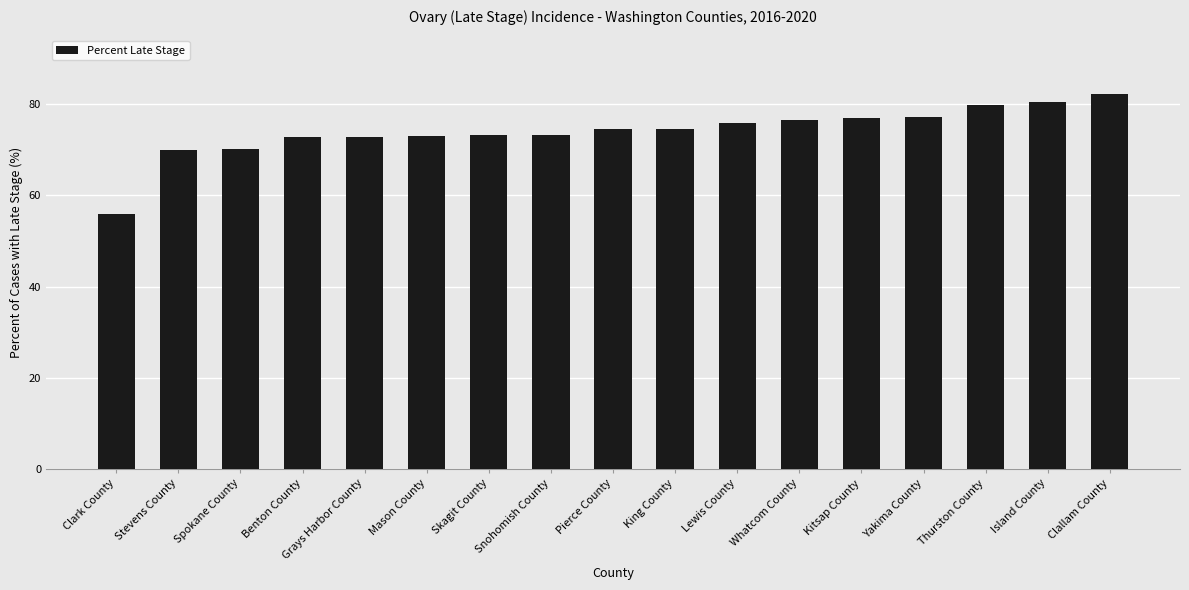

What is the label of the 5th bar from the left?

Grays Harbor County